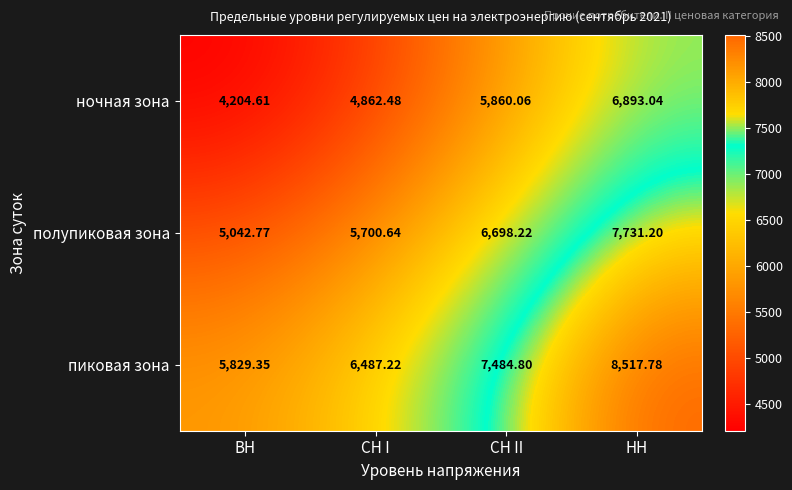

At which label does полупиковая зона first exceed 6698?

СН II